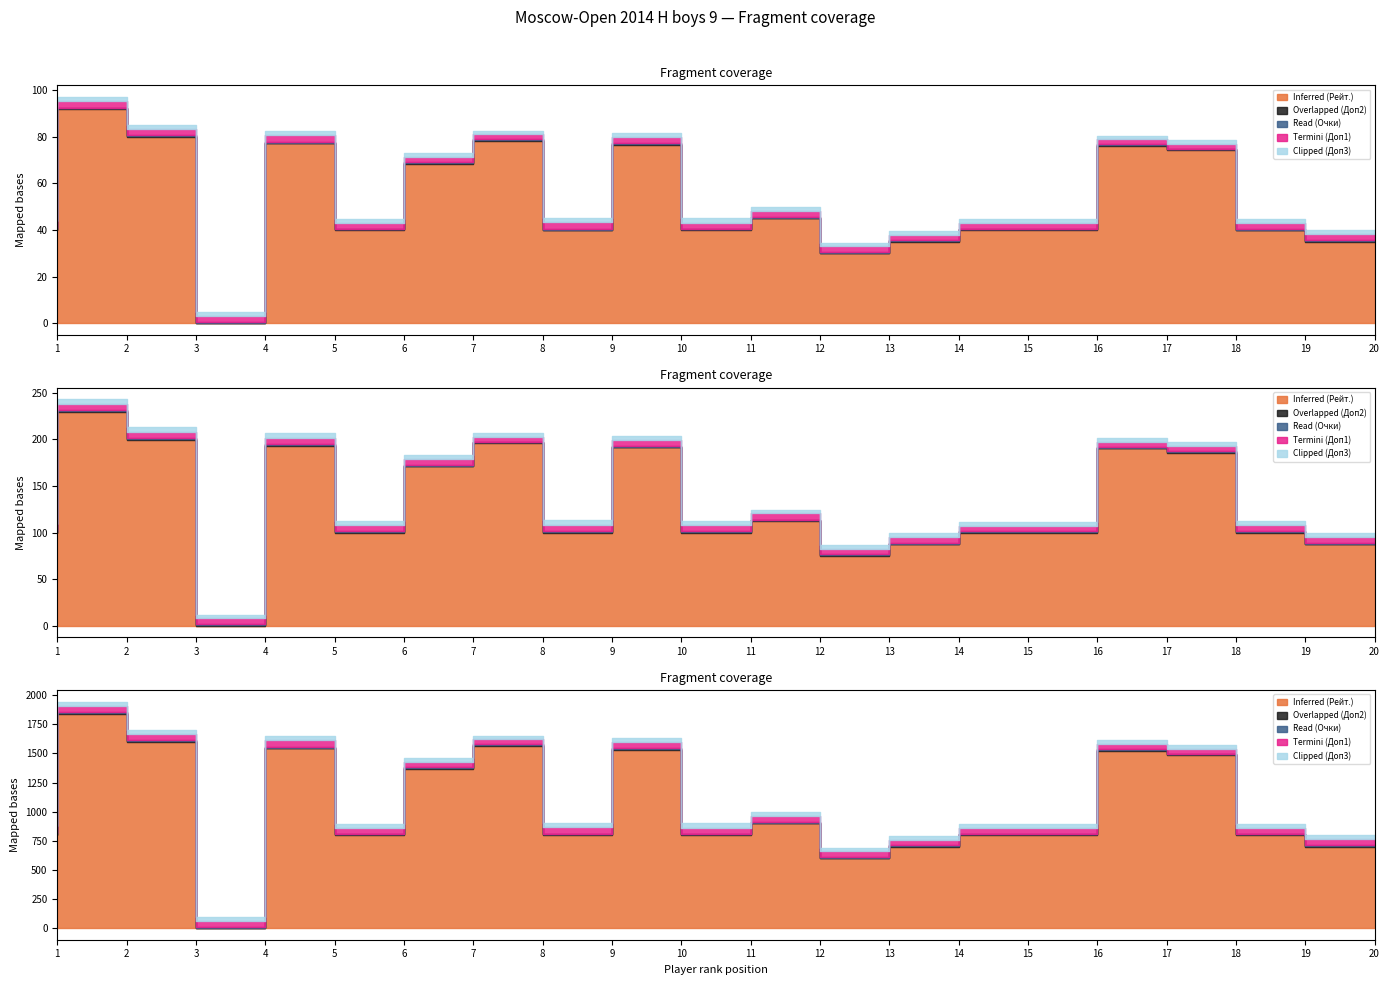

Count the number of data series in this chart.

5